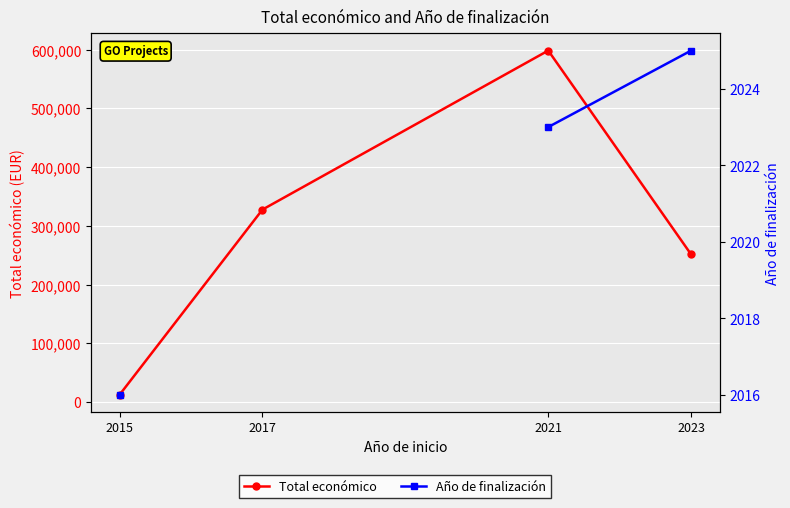

Which series has the widest spread of values?

Total económico